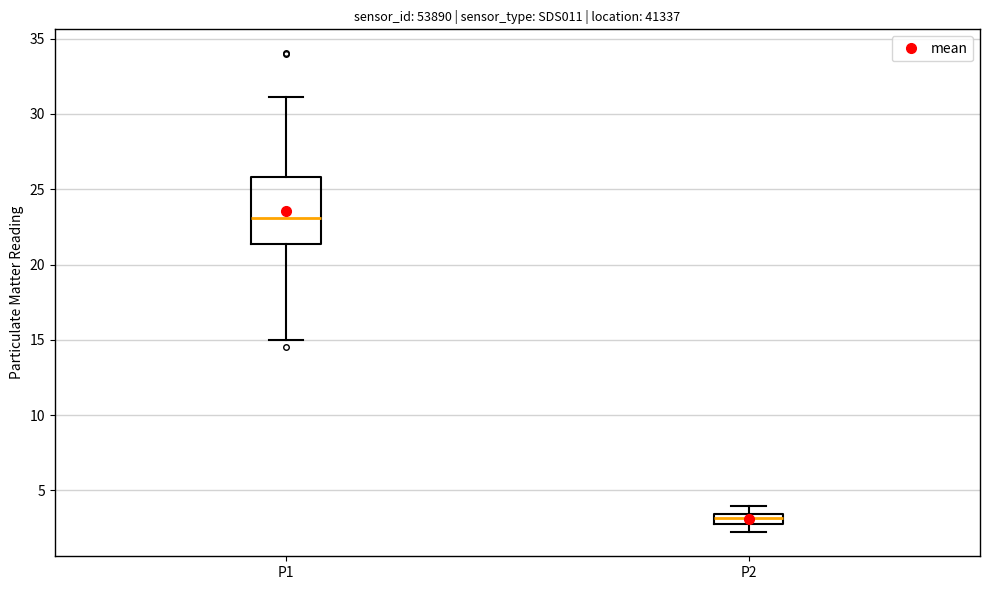

Which box's median line is the lowest?

P2